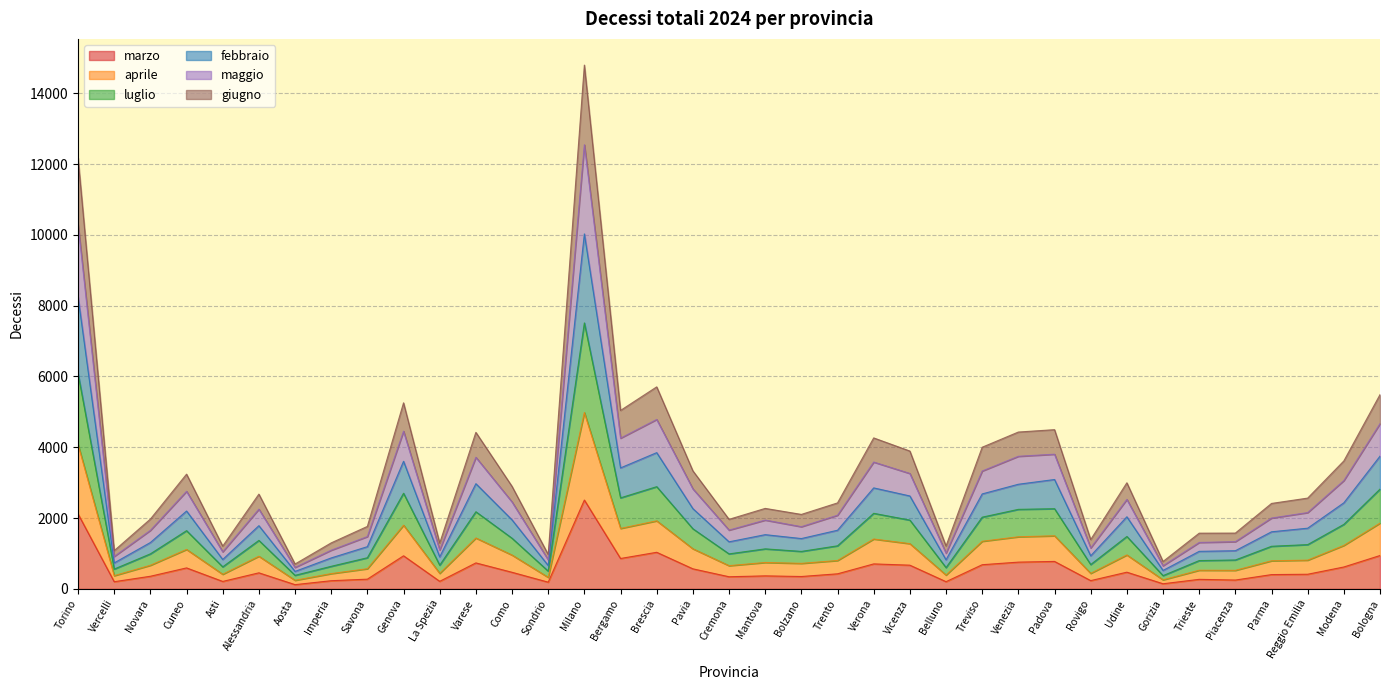

The value of febbraio at Udine is 3345. True or false?

False